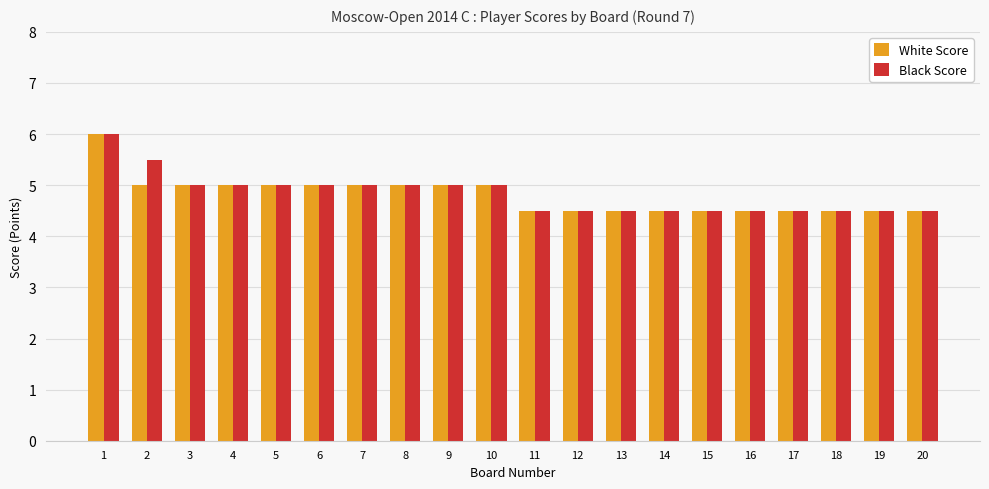

How many groups of bars are there?

20